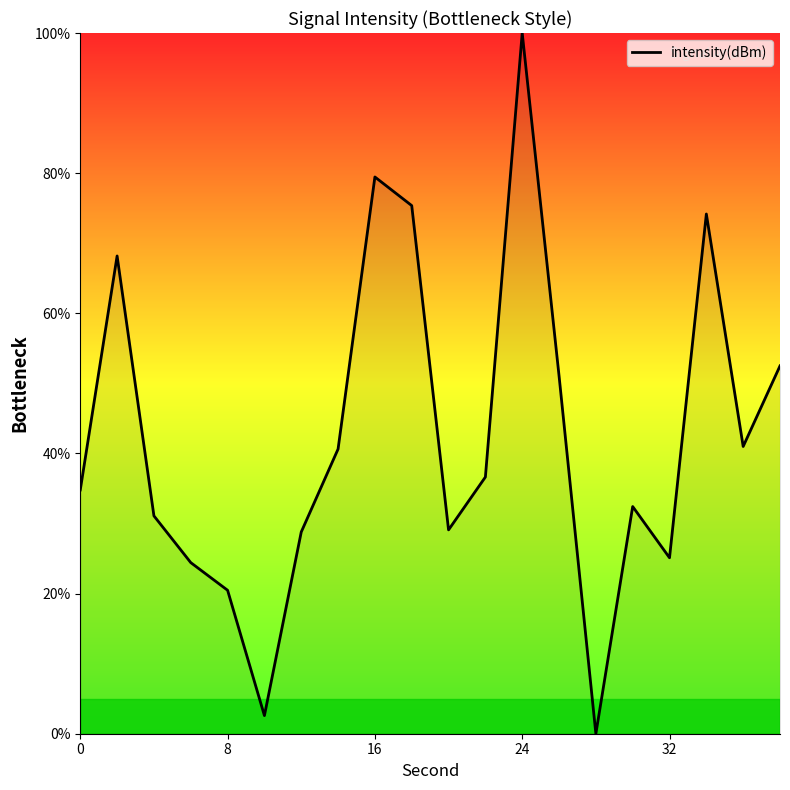

Reading right to left, extract all data points from this chart.

52.5	41.0	74.2	25.1	32.4	0.0	51.1	100.0	36.6	29.1	75.4	79.5	40.6	28.8	2.6	20.5	24.4	31.1	68.2	34.8